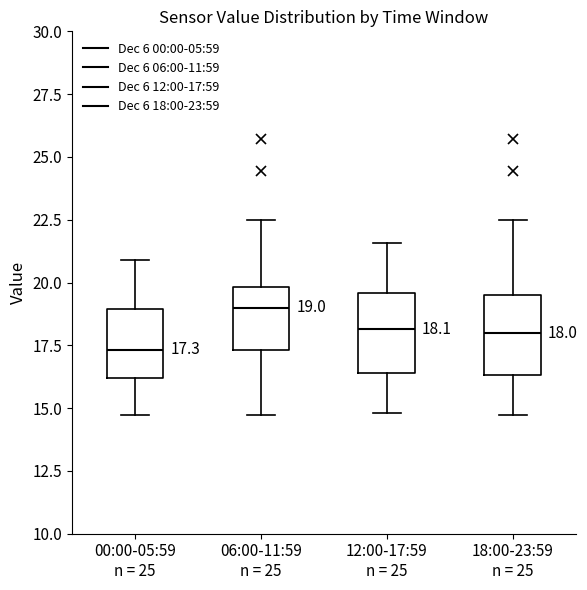

Which box's median line is the highest?

06:00-11:59 n = 25